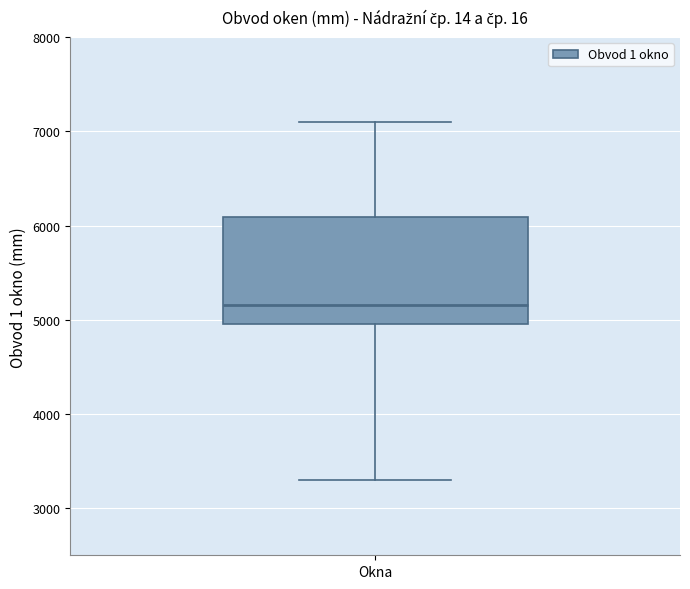

Where does the upper whisker of the box for Okna end on the y-axis? The values are not printed on the chart, so give them approximately, as read against the axis.

7100